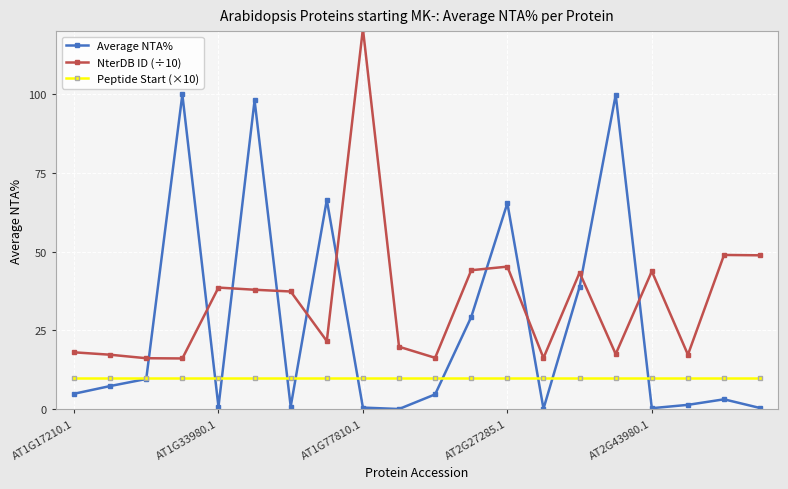

True or false: NterDB ID (÷10) and Peptide Start (×10) intersect in this chart.

False